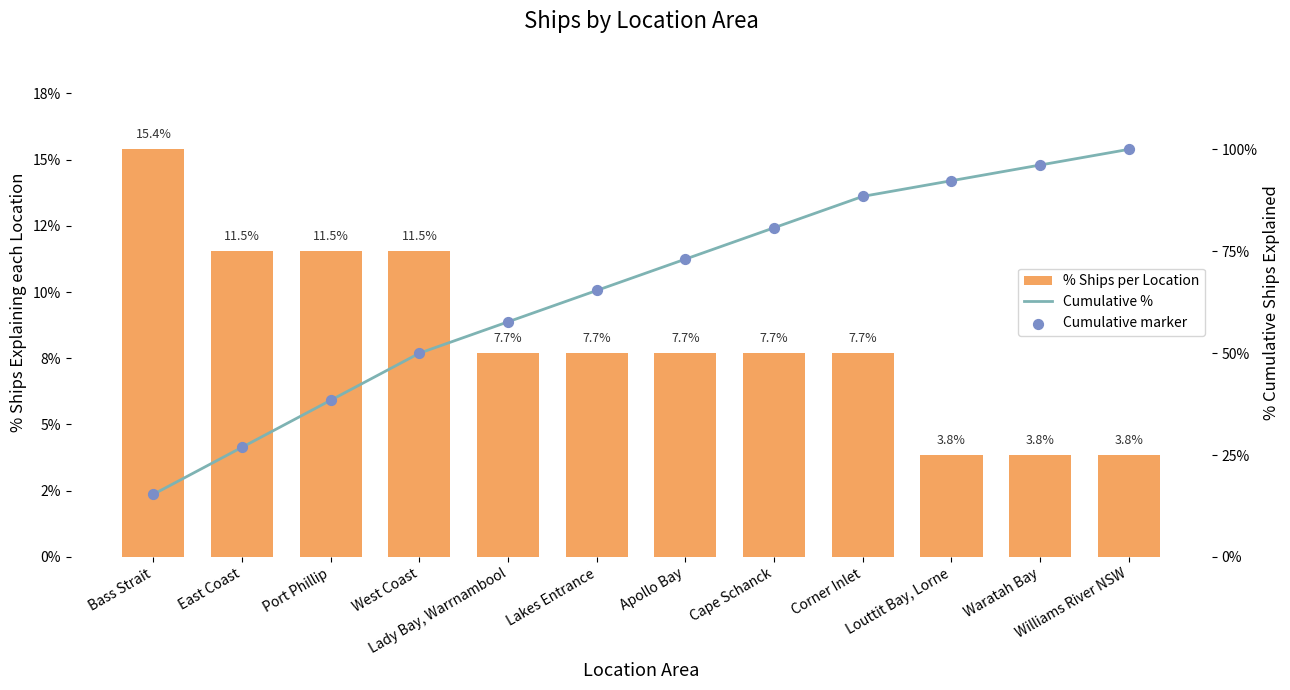

At how many categories does at least one series exceed 4?

12